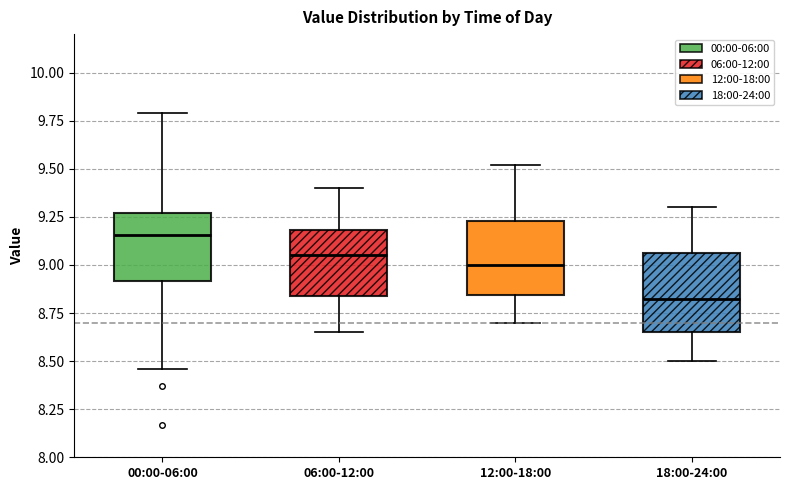

Reading left to right, read every box against the y-axis: the position of its median line, the range the box covers, and the ends of its whiskers. The values are not printed on the chart, so give them approximately, as read against the axis.

00:00-06:00: median 9.15, box 8.90 to 9.25, whiskers 8.45 to 9.80
06:00-12:00: median 9.05, box 8.85 to 9.20, whiskers 8.65 to 9.40
12:00-18:00: median 9.00, box 8.85 to 9.25, whiskers 8.70 to 9.50
18:00-24:00: median 8.85, box 8.65 to 9.05, whiskers 8.50 to 9.30